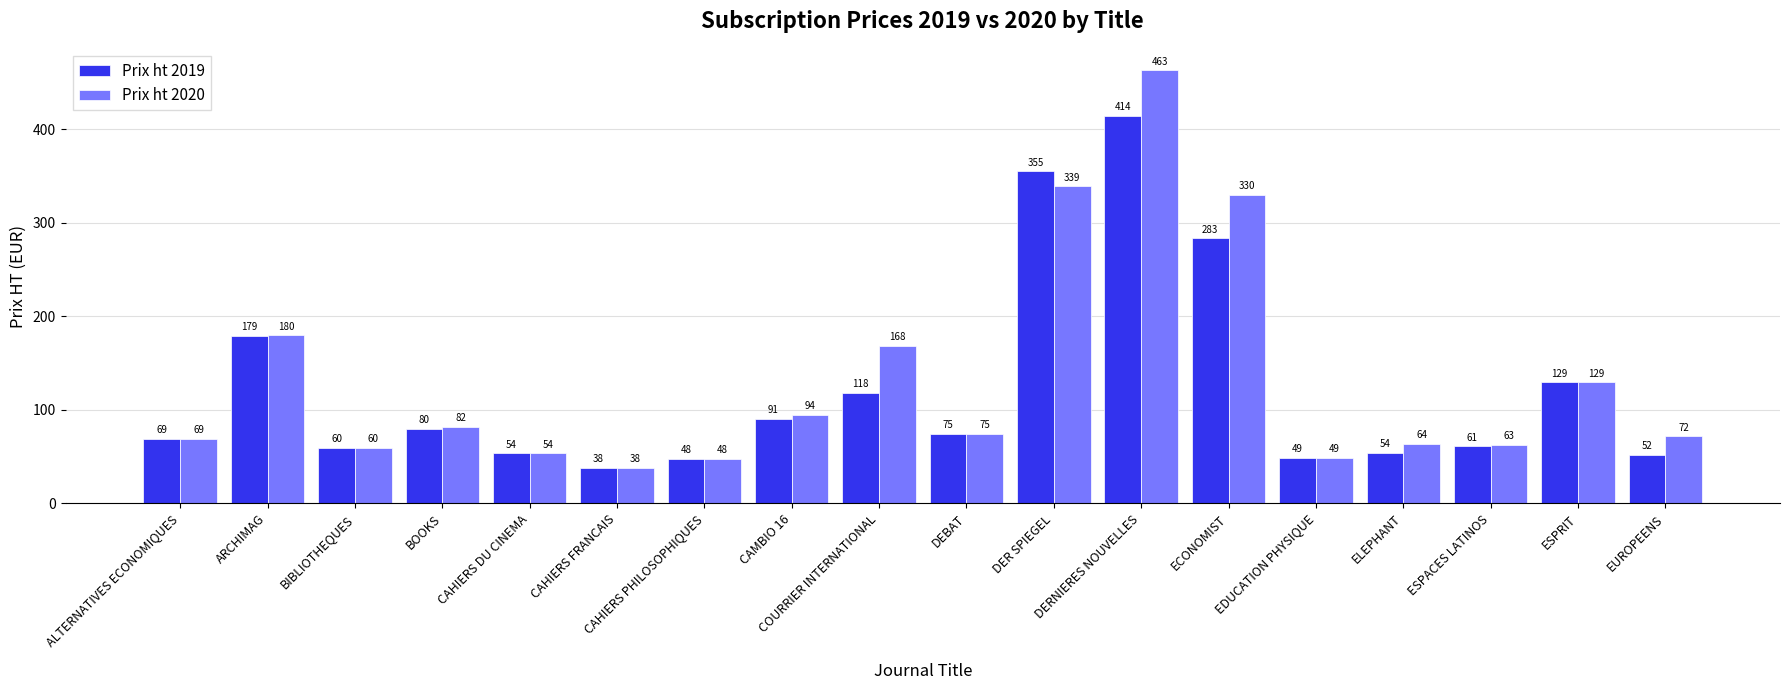

Between ARCHIMAG and CAMBIO 16, which series saw the biggest shift?

Prix ht 2019